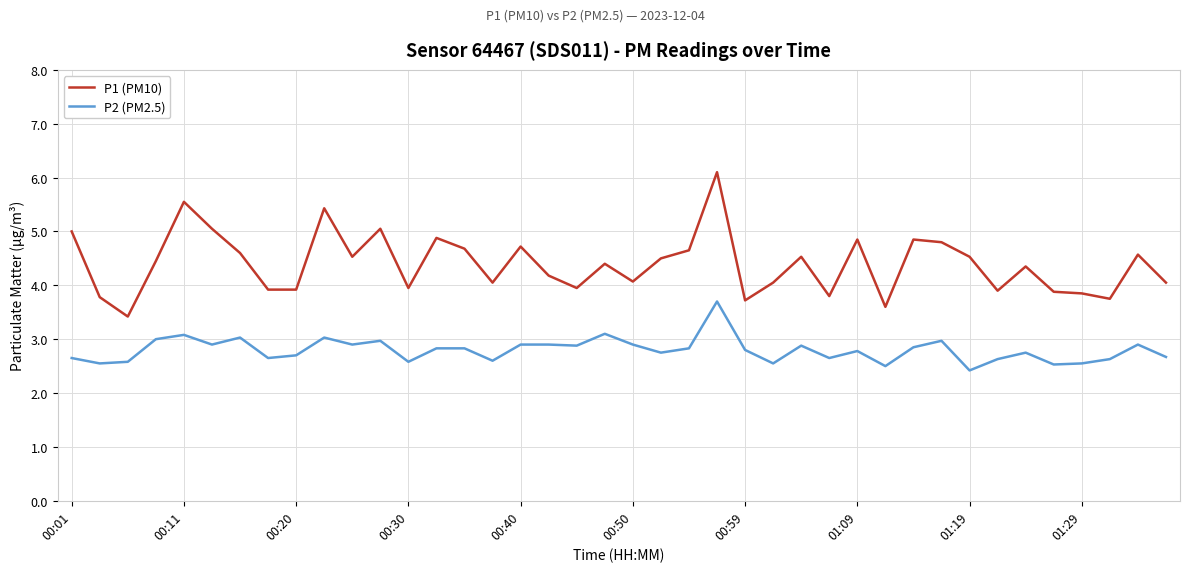

Which series has the widest spread of values?

P1 (PM10)